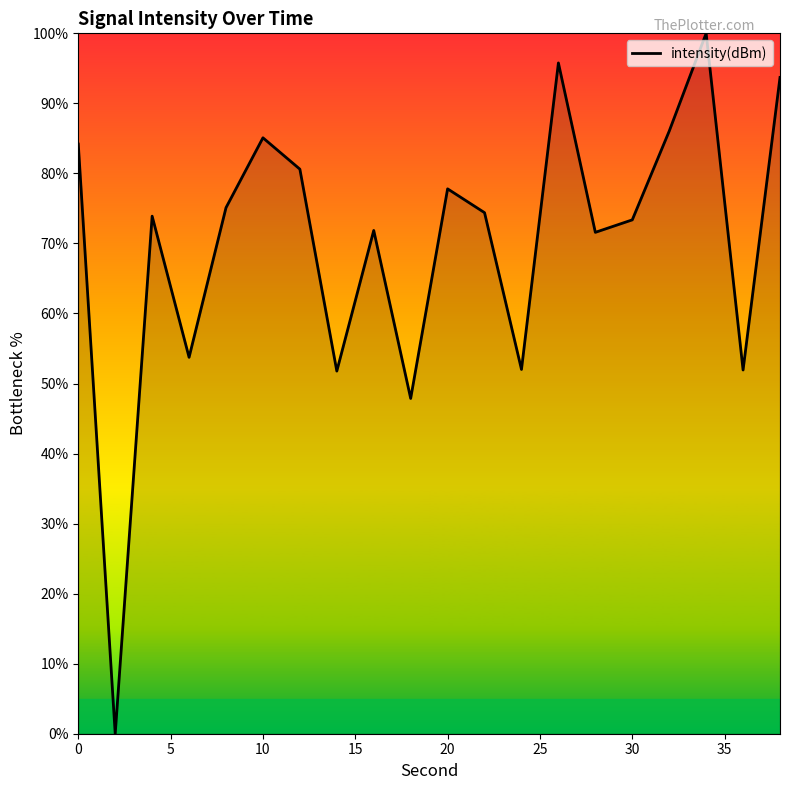

What is the maximum value shown in the chart?

100.0